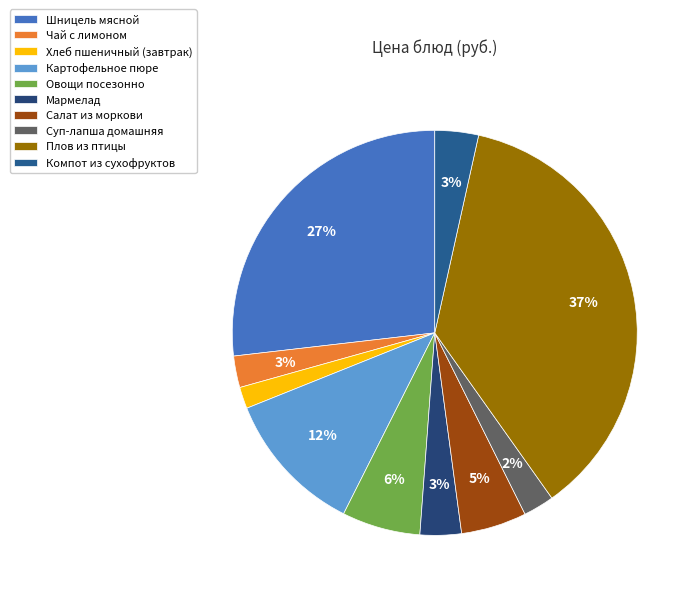

Count the number of slices in the pie.

10